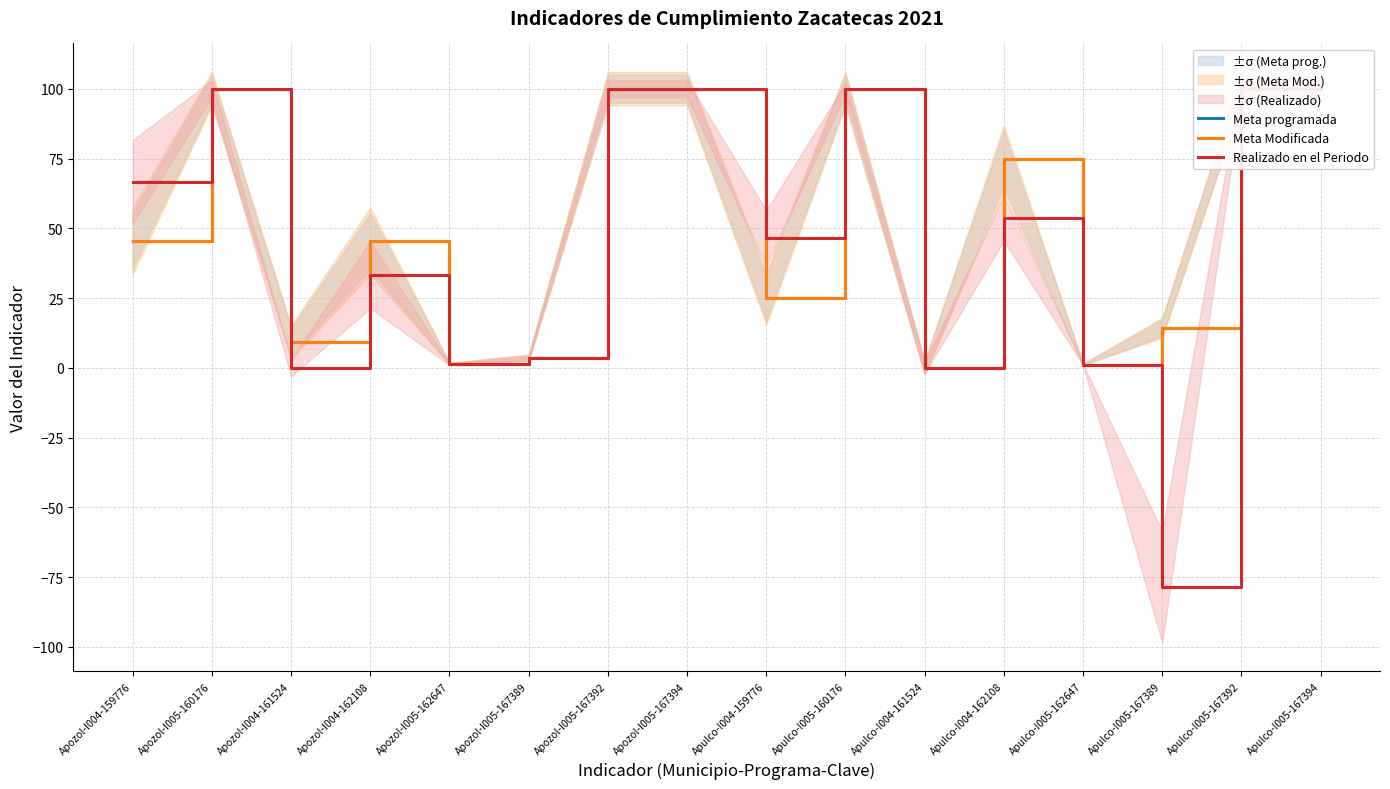

Where does the Meta Modificada series first go above 45?

Apozol-I004-159776